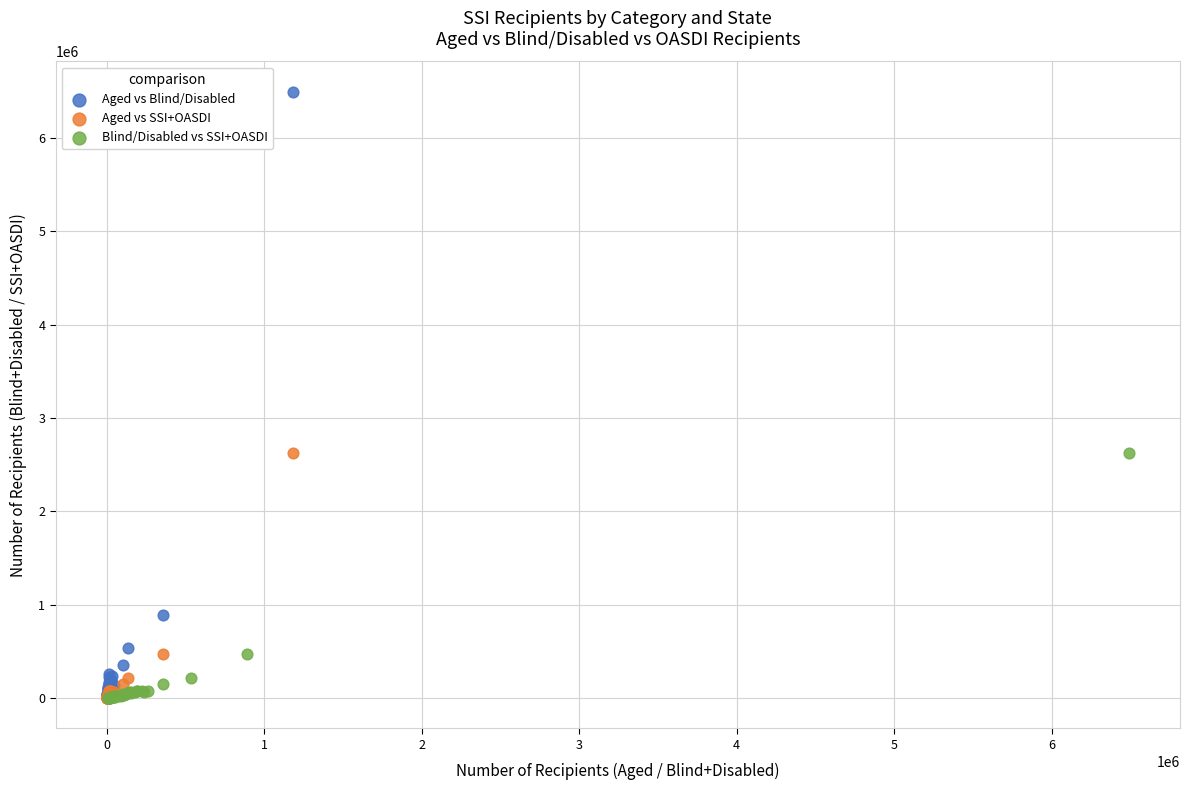

Which series contains the highest Y value?

Aged vs Blind/Disabled